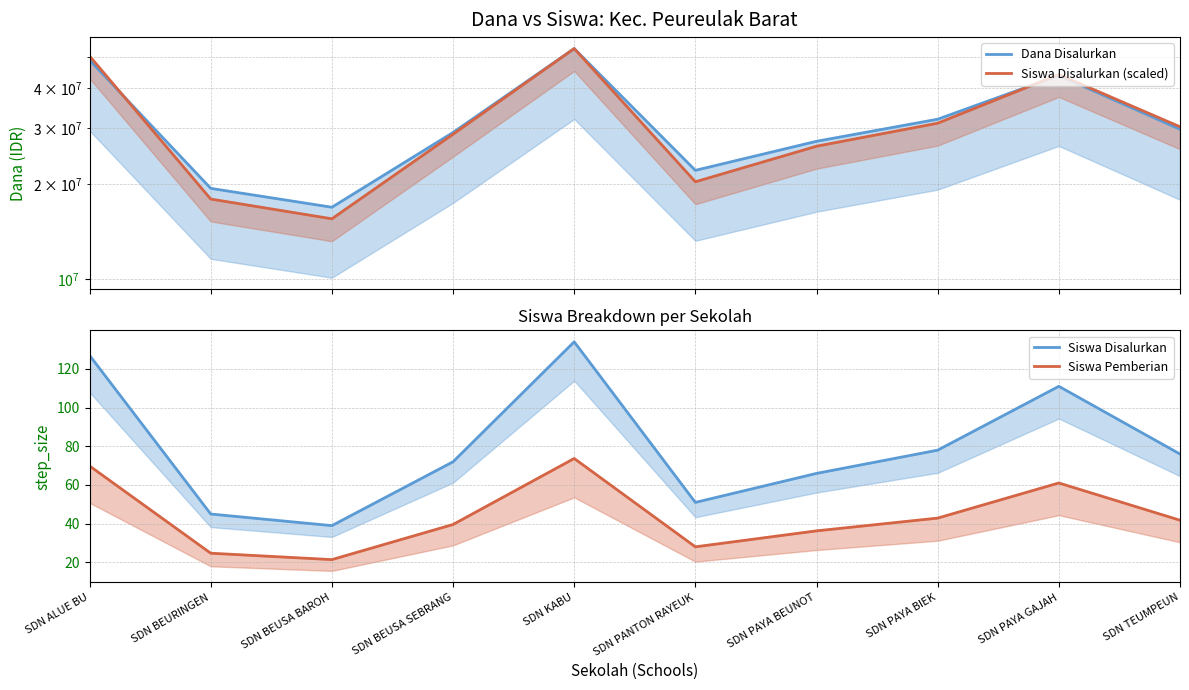

Reading left to right, extract all data points from this chart.

Dana Disalurkan: 49050000.0	19350000.0	16875000.0	29025000.0	53325000.0	22050000.0	27225000.0	31950000.0	43875000.0	29700000.0
Siswa Disalurkan (scaled): 50539365.7	17907649.3	15519962.7	28652238.8	53325000.0	20295335.8	26264552.2	31039925.4	44172201.5	30244029.9
Siswa Disalurkan: 127.0	45.0	39.0	72.0	134.0	51.0	66.0	78.0	111.0	76.0
Siswa Pemberian: 69.9	24.8	21.5	39.6	73.7	28.1	36.3	42.9	61.1	41.8